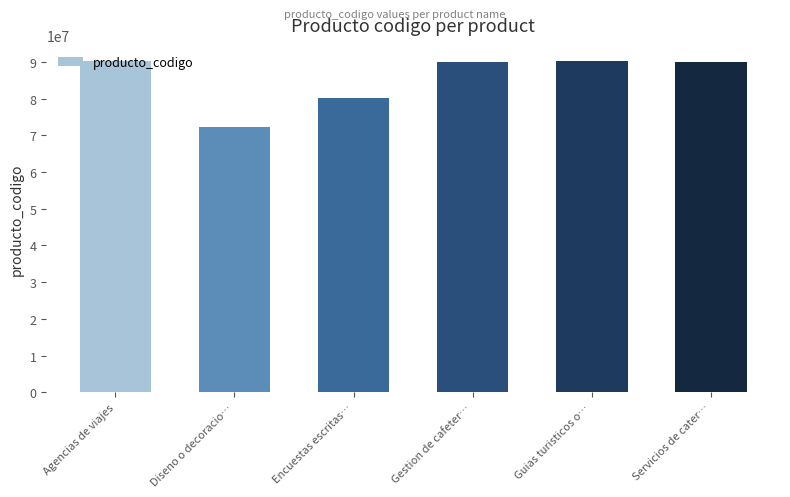

How many bars are there in total?

6